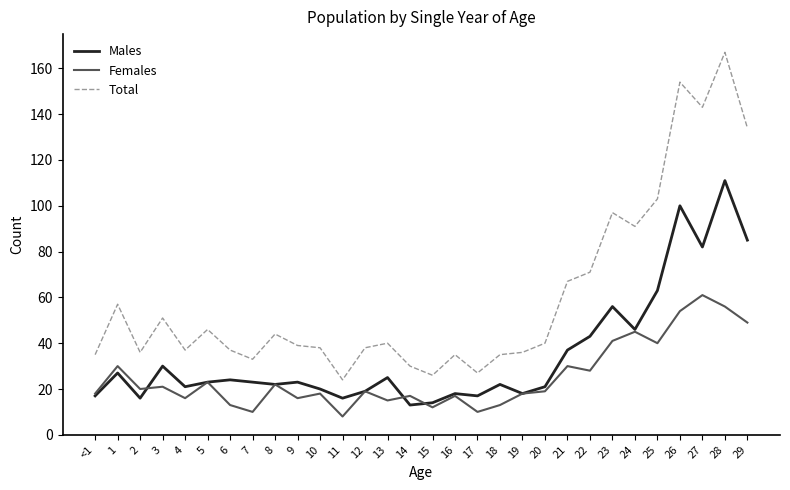

Between 25 and 26, which series saw the biggest shift?

Total